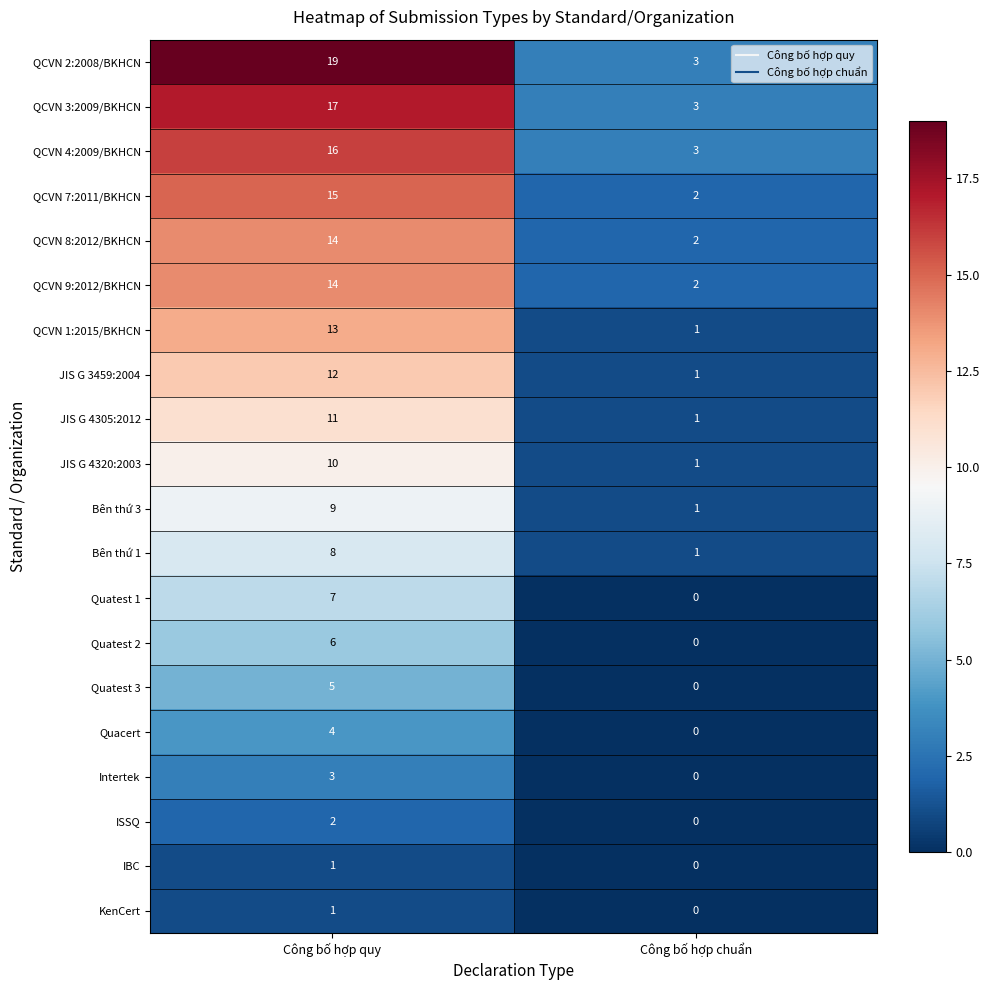

How many series are shown in this chart?

20